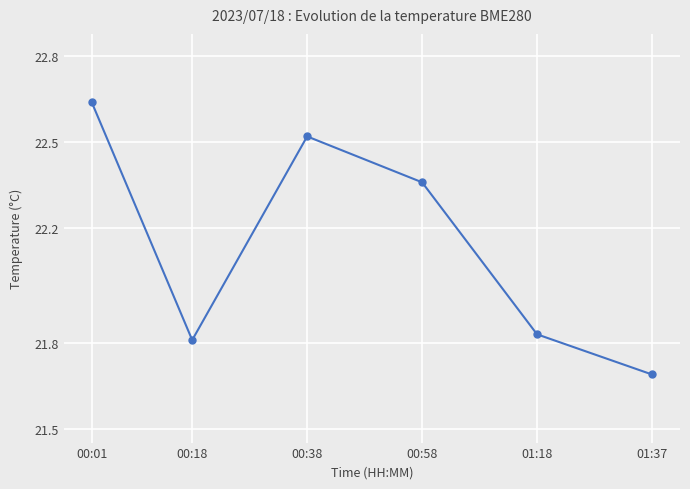

List the labels in order of value, smallest first.

01:37, 00:18, 01:18, 00:58, 00:38, 00:01